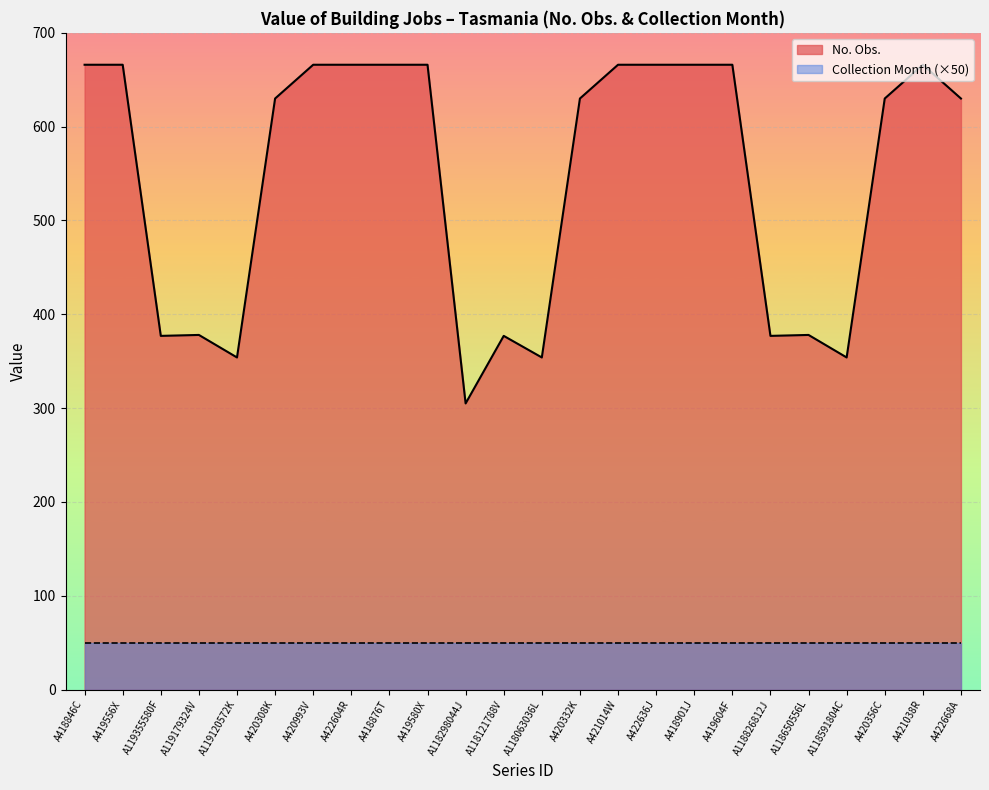

How many data points does each series have?

24